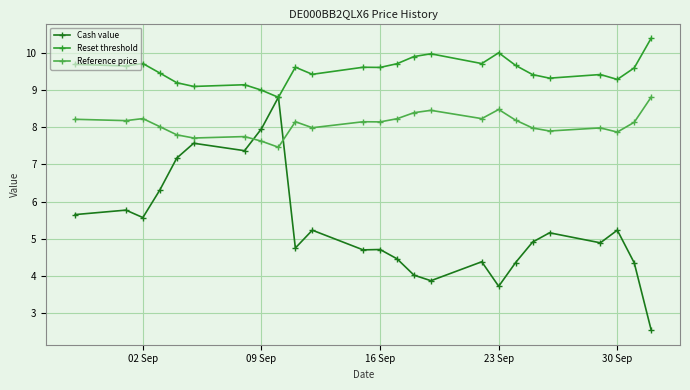

What is the difference between the maximum and second lowest values in the Cash value series?

5.1